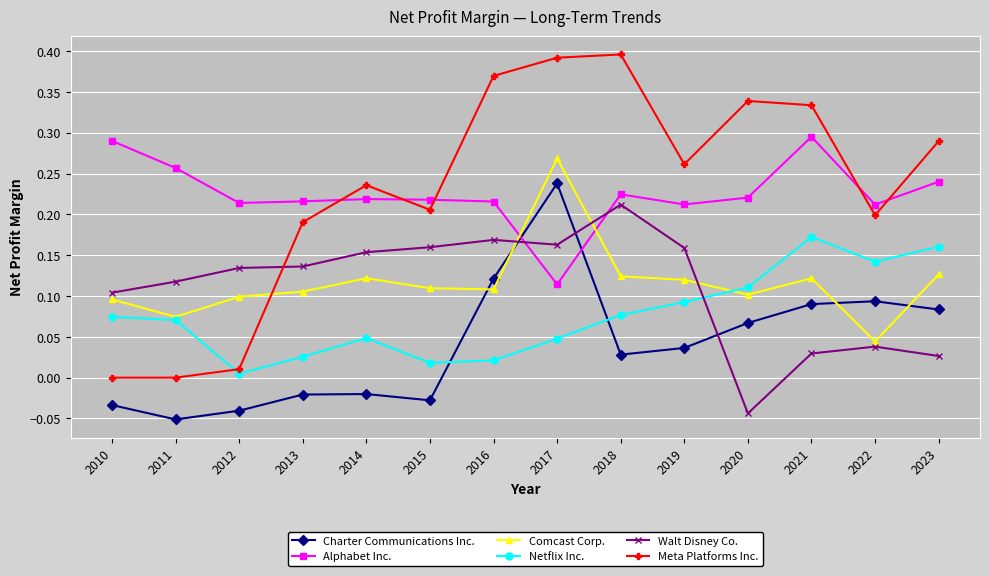

Which category has the highest value in the Charter Communications Inc. series?

2017